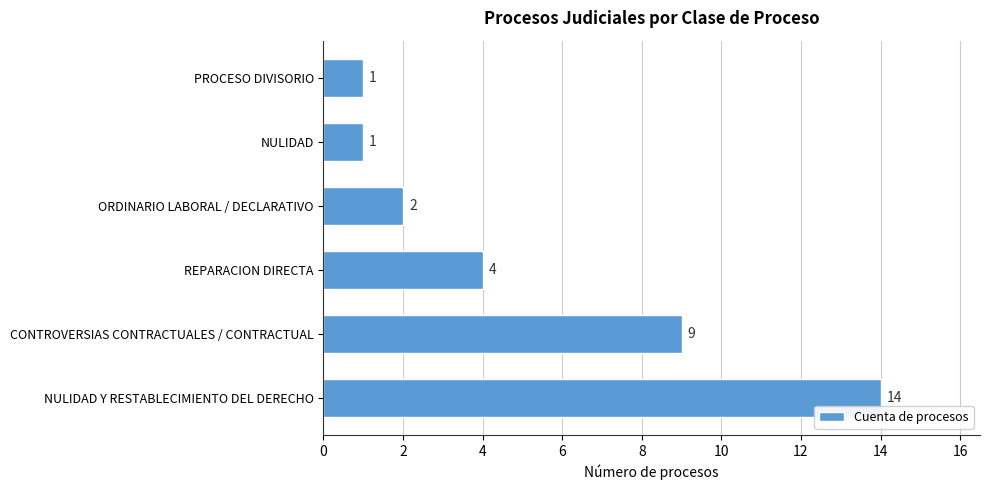

What is the ratio of the value at CONTROVERSIAS CONTRACTUALES / CONTRACTUAL to the value at NULIDAD Y RESTABLECIMIENTO DEL DERECHO?

0.6